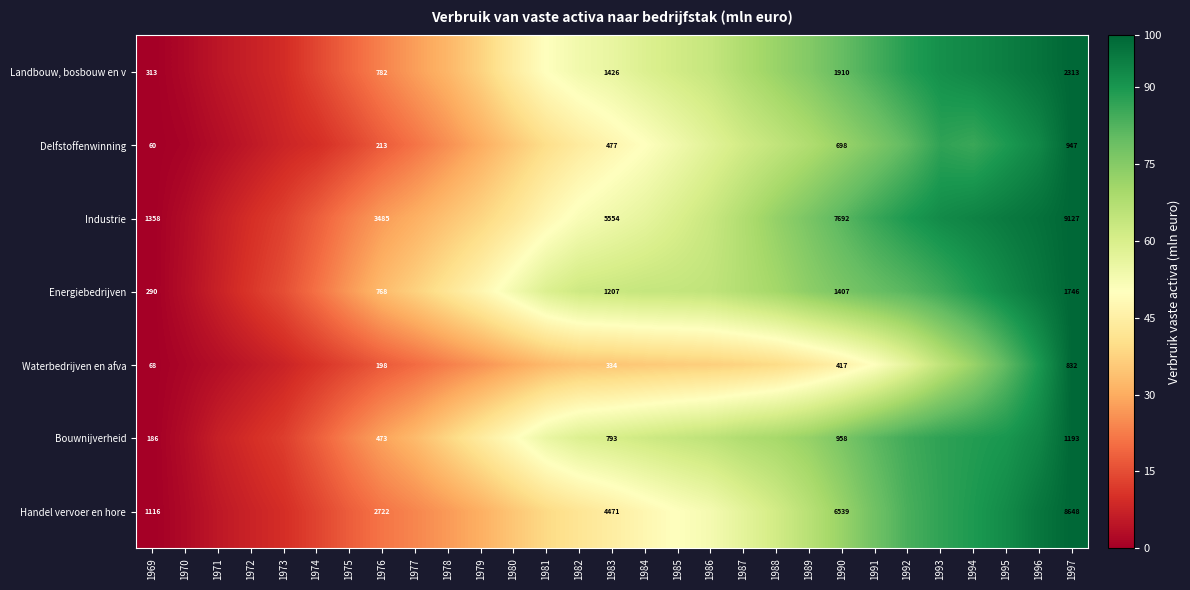

Rank the series at 1983 from lowest to highest value.

Waterbedrijven en afva, Delfstoffenwinning, Bouwnijverheid, Energiebedrijven, Landbouw, bosbouw en v, Handel vervoer en hore, Industrie